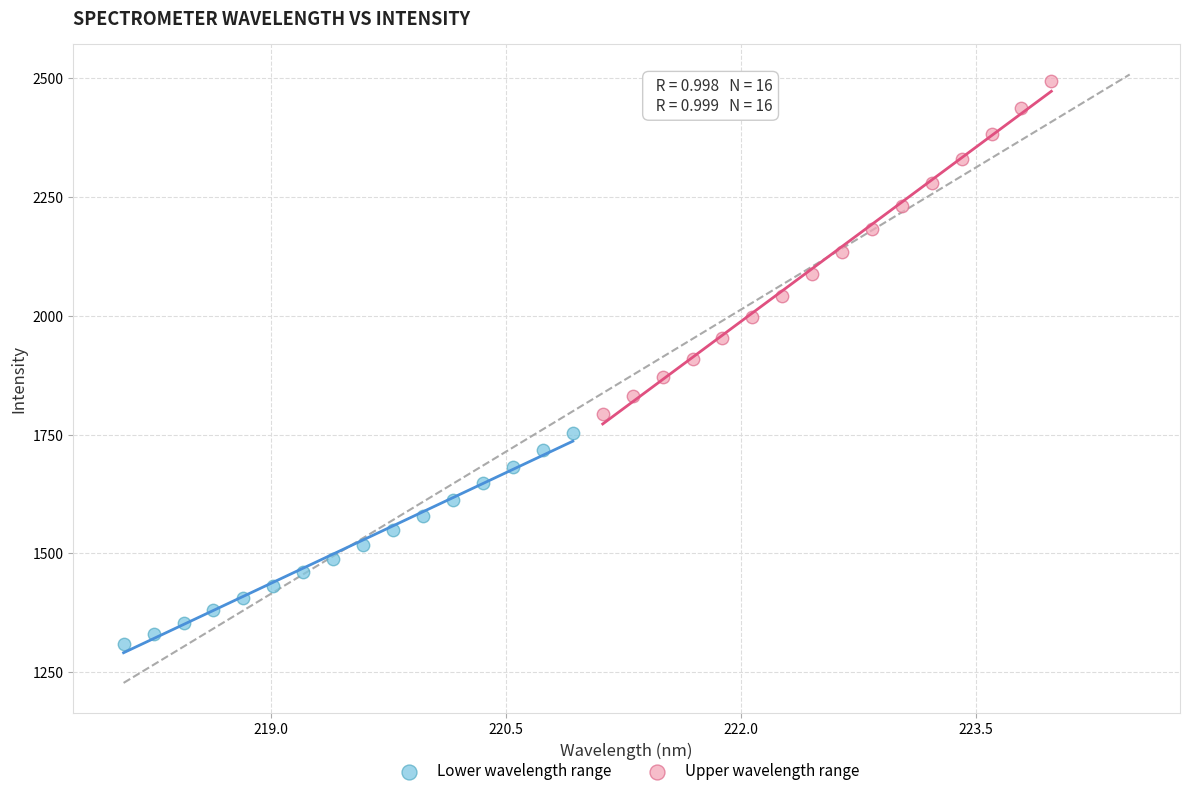

Which series reaches the maximum Y coordinate?

Upper wavelength range